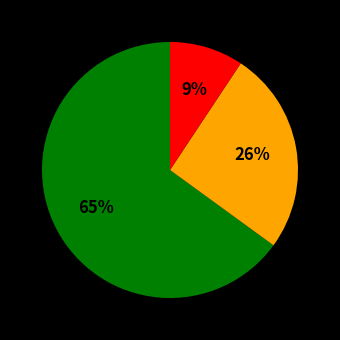

To the nearest percent, what is the average slice percentage?

33%